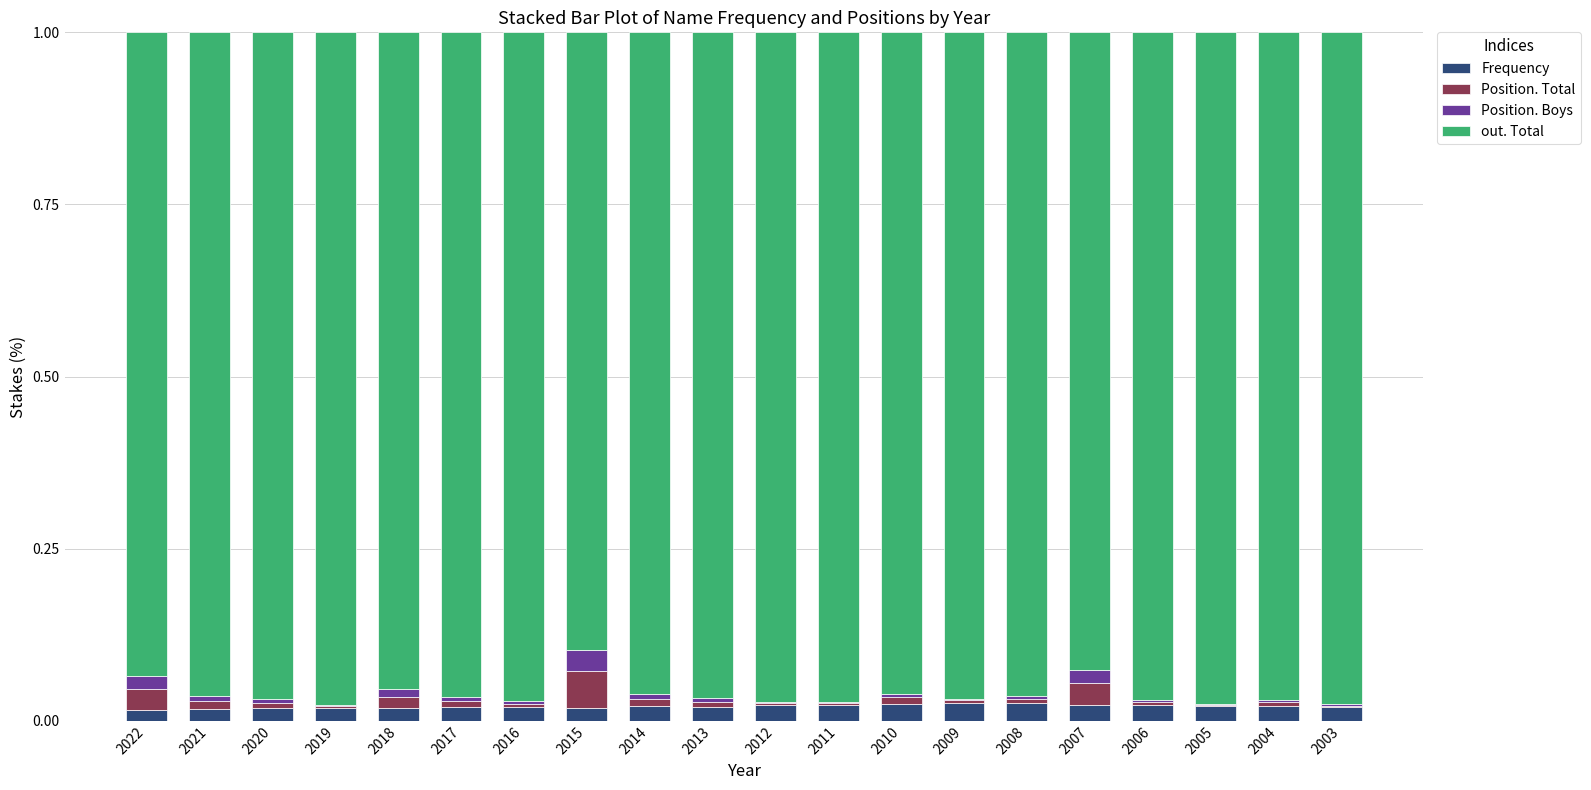

Is it true that Frequency equals 0.0 at 2006?

True